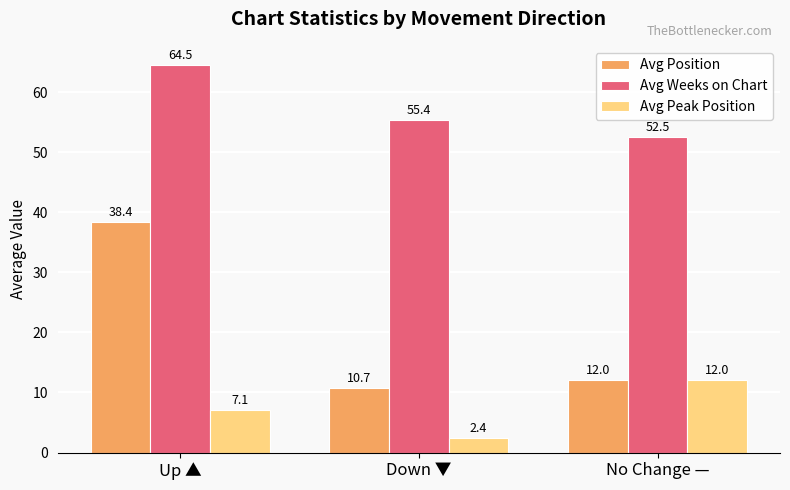

Reading right to left, list all the values displayed in this chart.

Avg Position: 12.0	10.7	38.4
Avg Weeks on Chart: 52.5	55.4	64.5
Avg Peak Position: 12.0	2.4	7.1